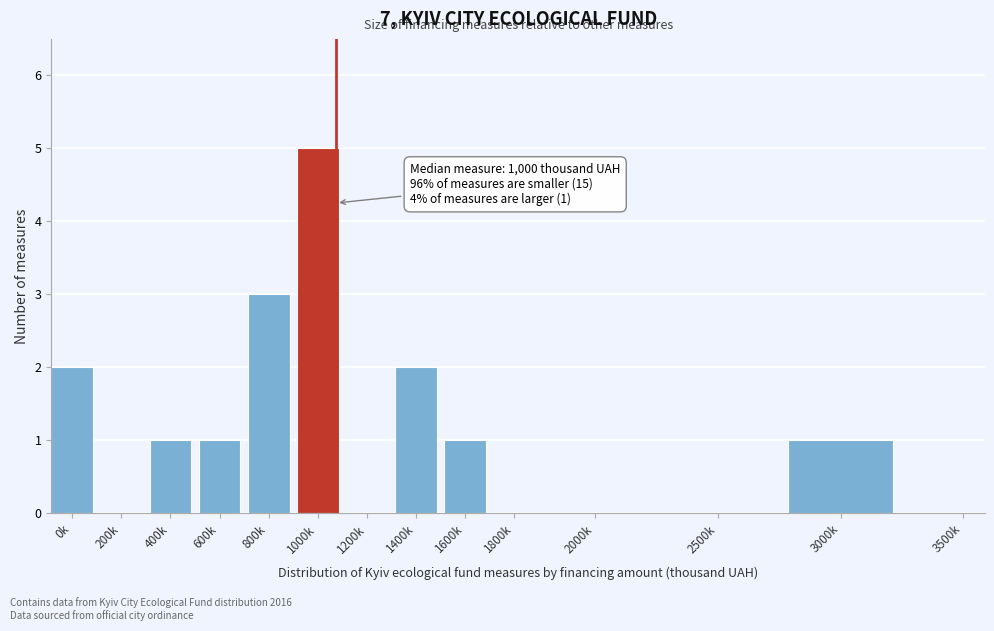

Reading left to right, transcribe all the data shown in this chart.

0k=2	200k=0	400k=1	600k=1	800k=3	1000k=5	1200k=0	1400k=2	1600k=1	1800k=0	2000k=0	2500k=0	3000k=1	3500k=0